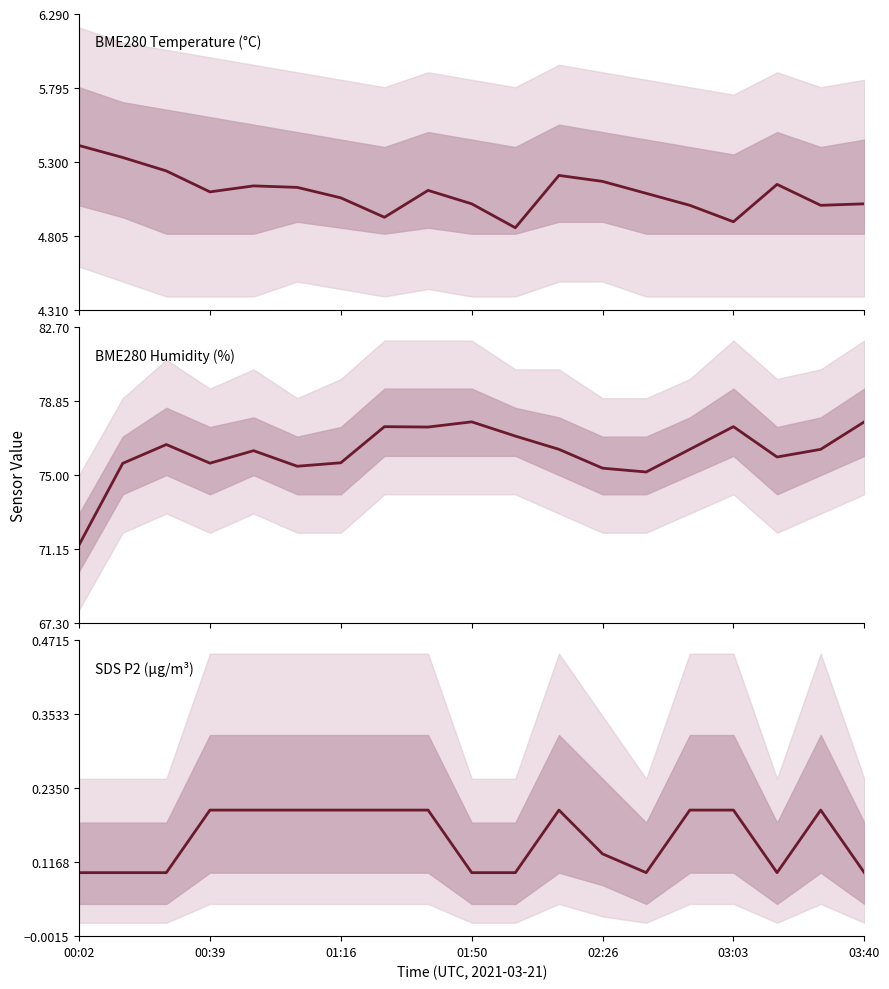

True or false: BME280_humidity has more than 1 interior local peaks.

True